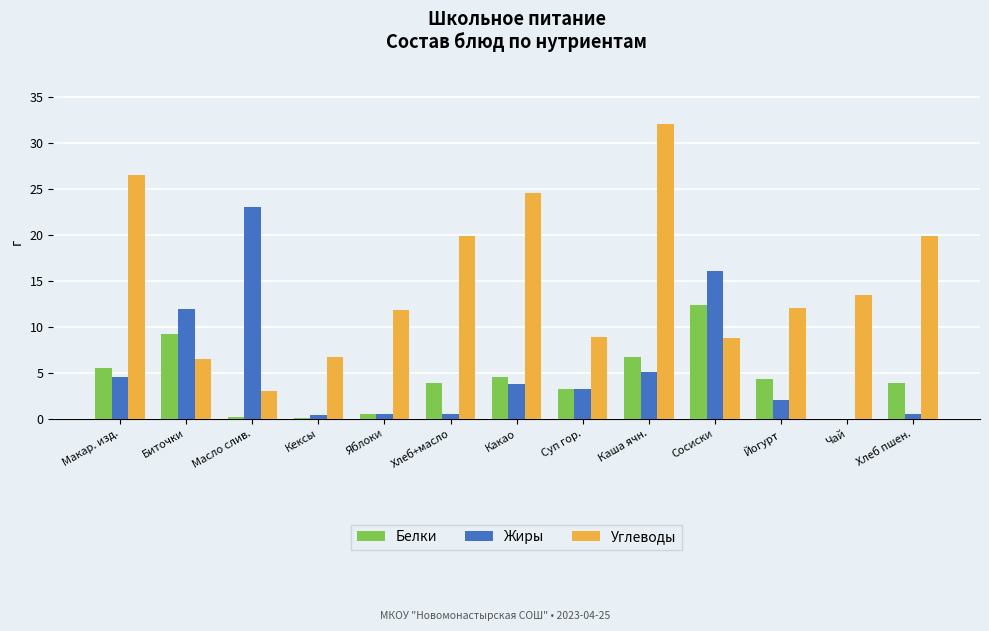

Which series changed the most between Яблоки and Хлеб+масло?

Углеводы